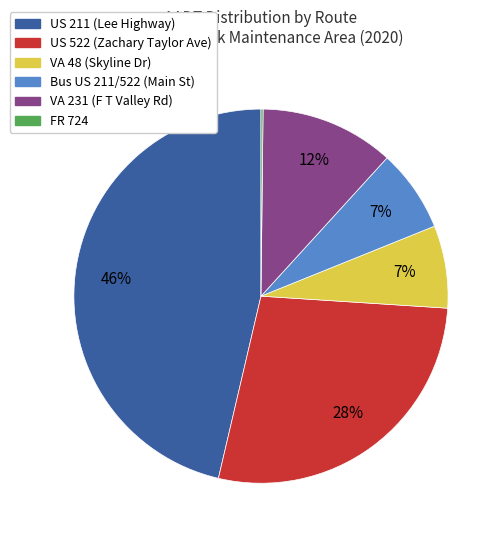

What is the largest slice in the pie chart?

US 211